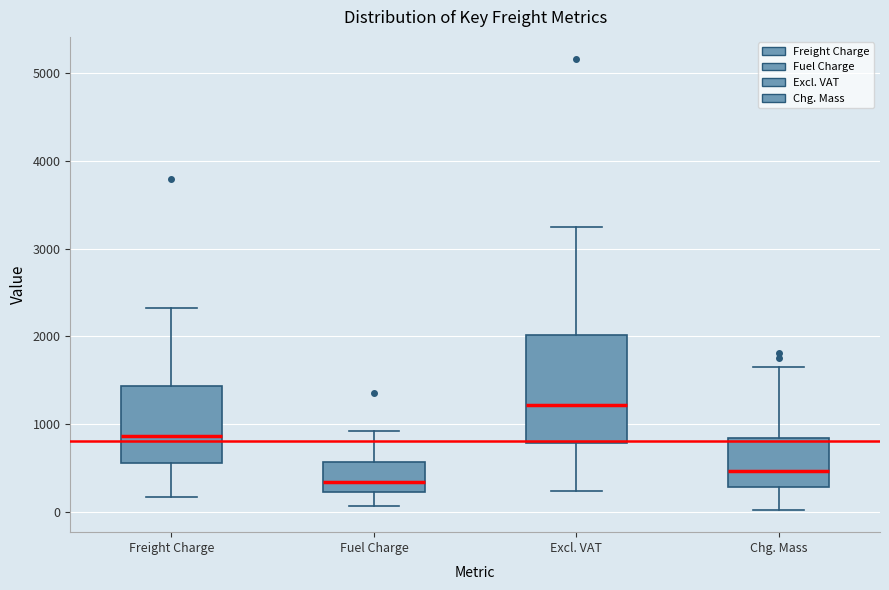

Where does the upper whisker of the box for Freight Charge end on the y-axis? The values are not printed on the chart, so give them approximately, as read against the axis.

2300